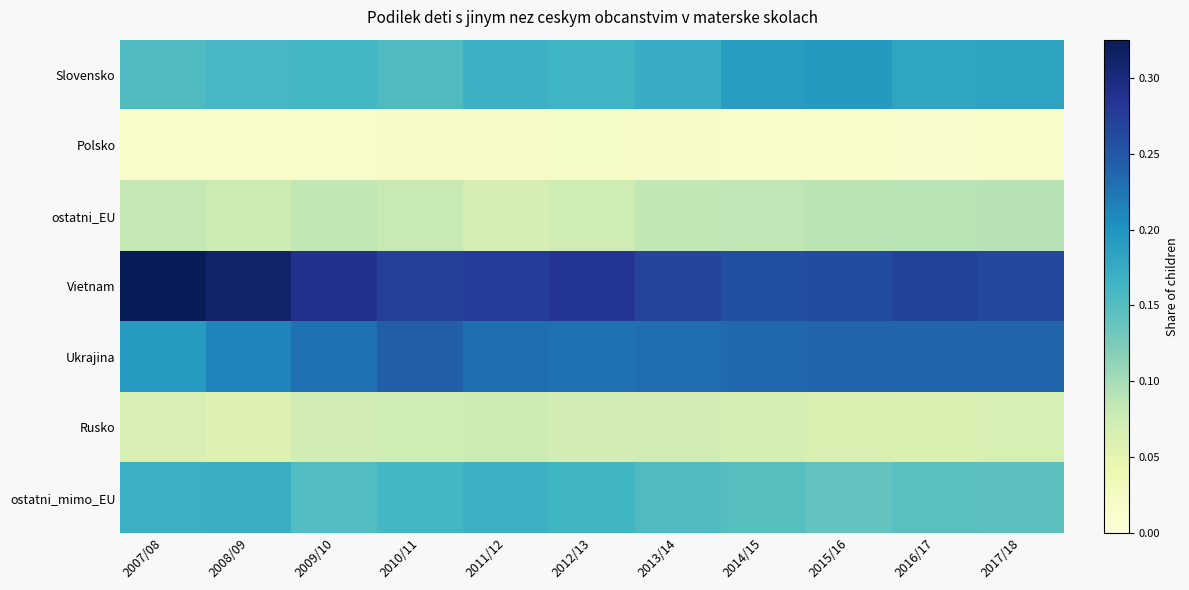

Which series has the widest spread of values?

Vietnam